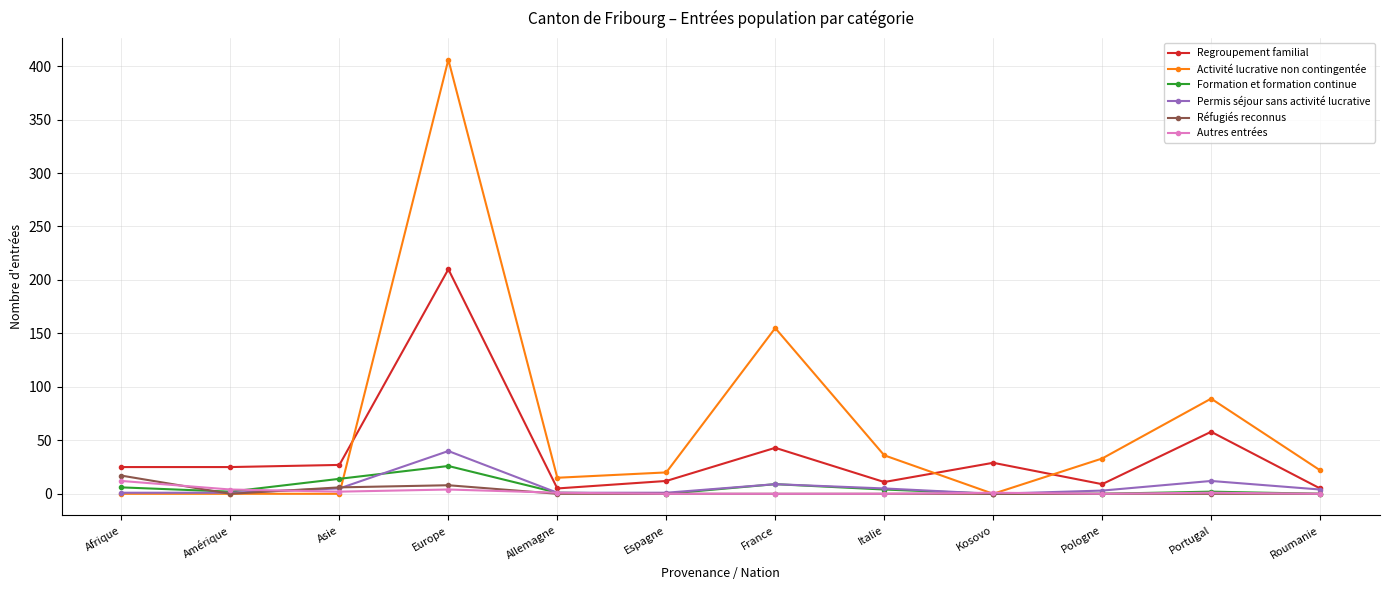

In Réfugiés reconnus, how many points are higher than both neighbors (excluding endpoints)?

1